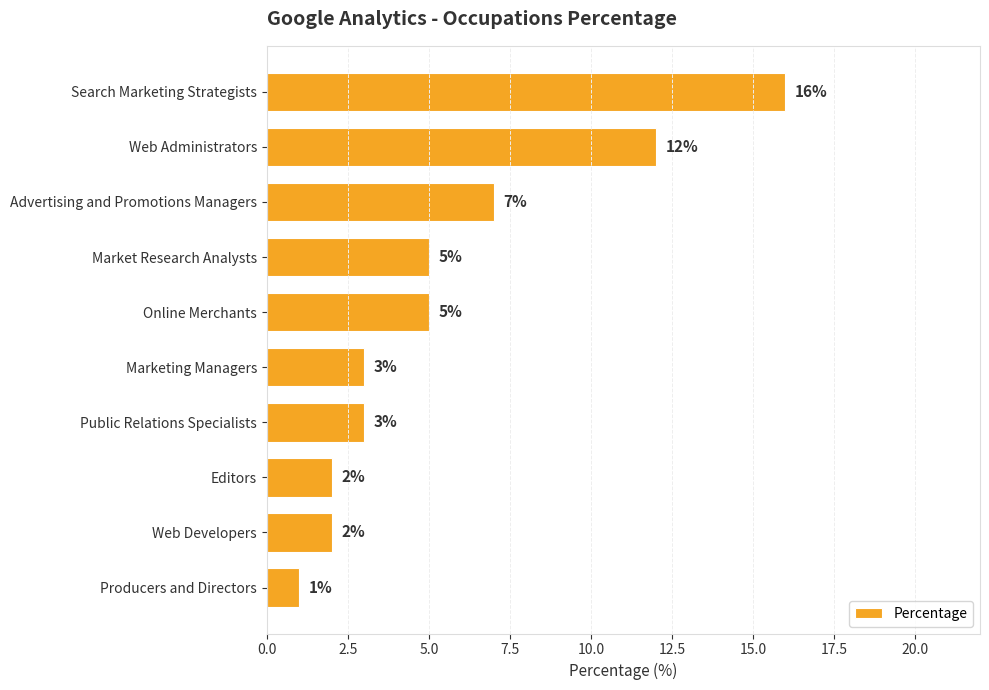

What position from the bottom is Producers and Directors?

1